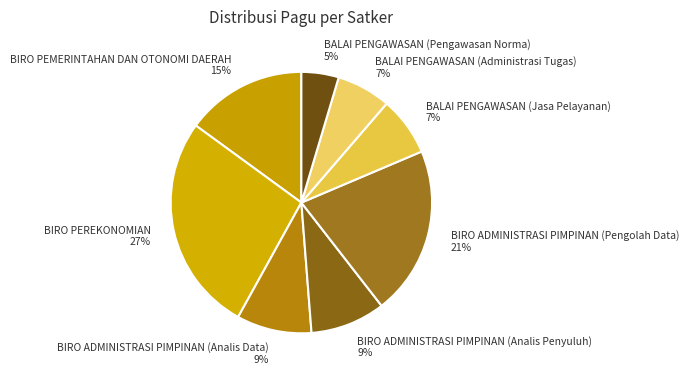

Combined, do BIRO PEREKONOMIAN and BIRO PEMERINTAHAN DAN OTONOMI DAERAH account for over 50%?

No